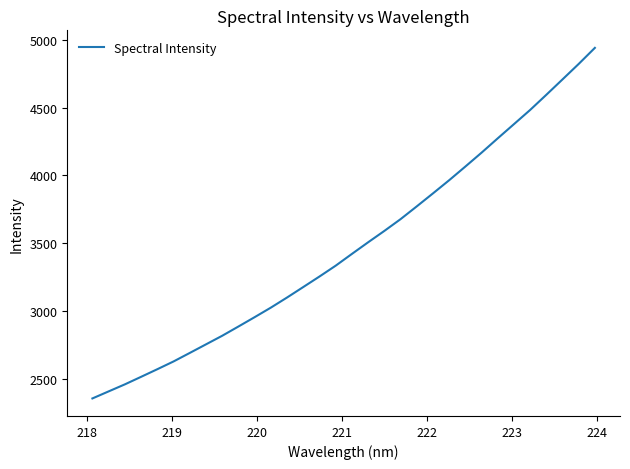

What is the greatest value displayed?

4940.2